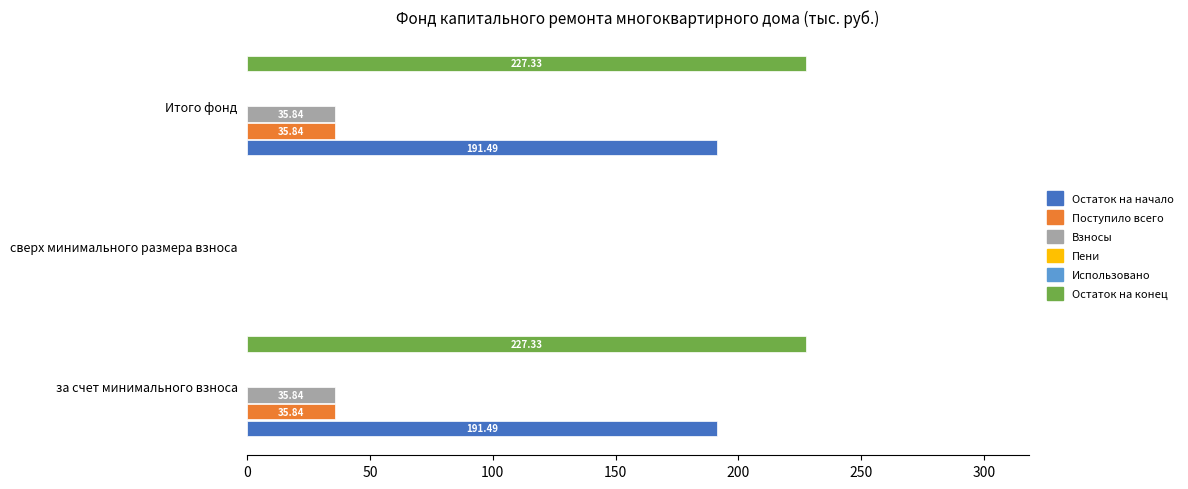

What value does the Поступило всего series have at Итого фонд?

35.8